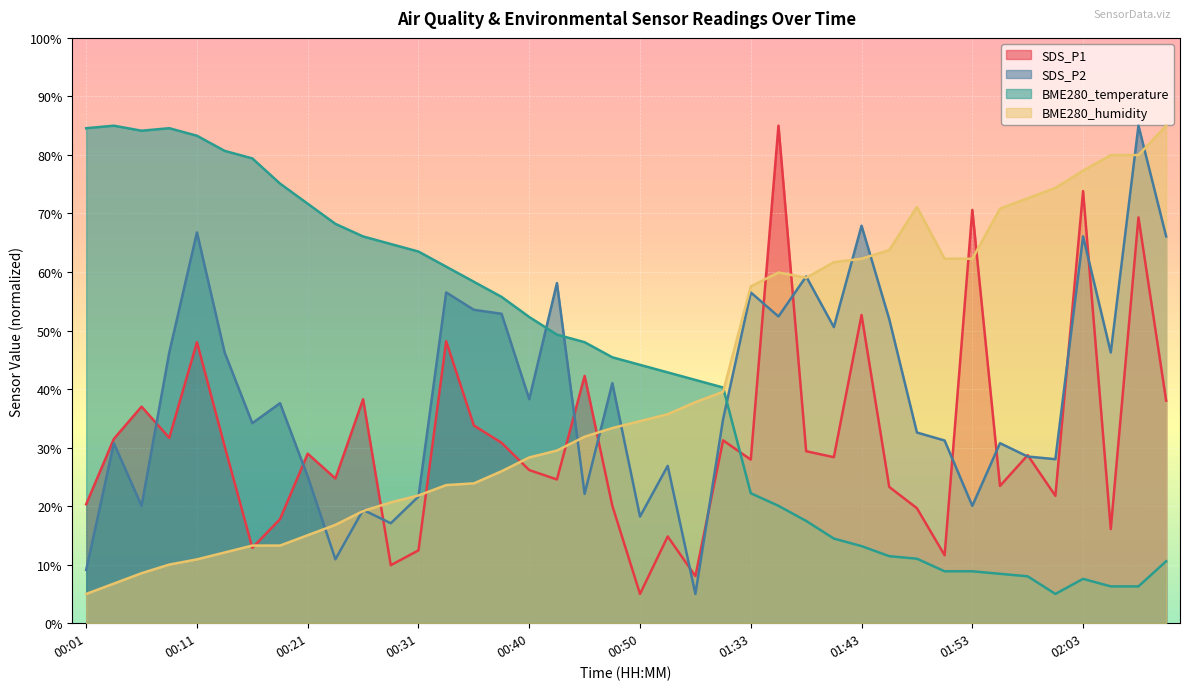

Between which two adjacent categories do BME280_temperature and SDS_P2 first intersect?

00:40 and 00:43